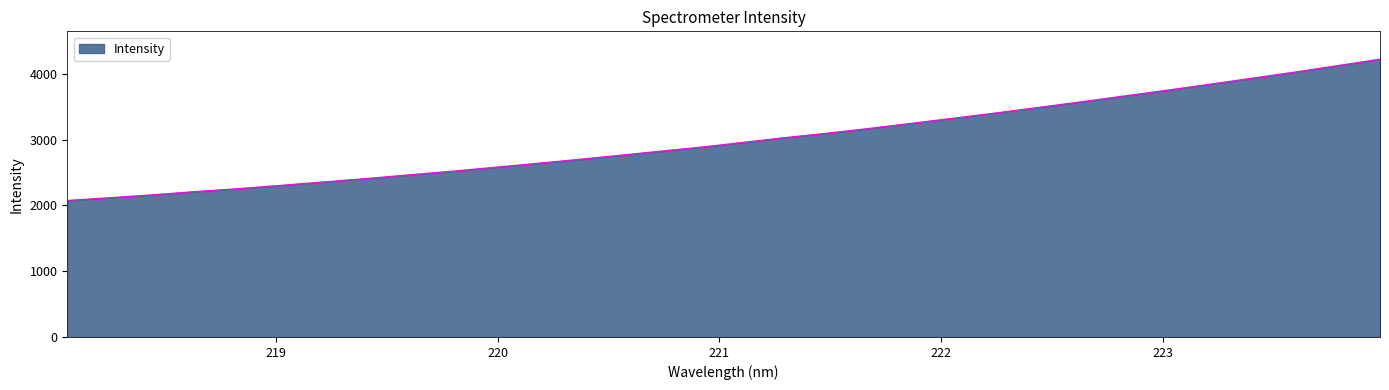

What is the average value?

3005.7